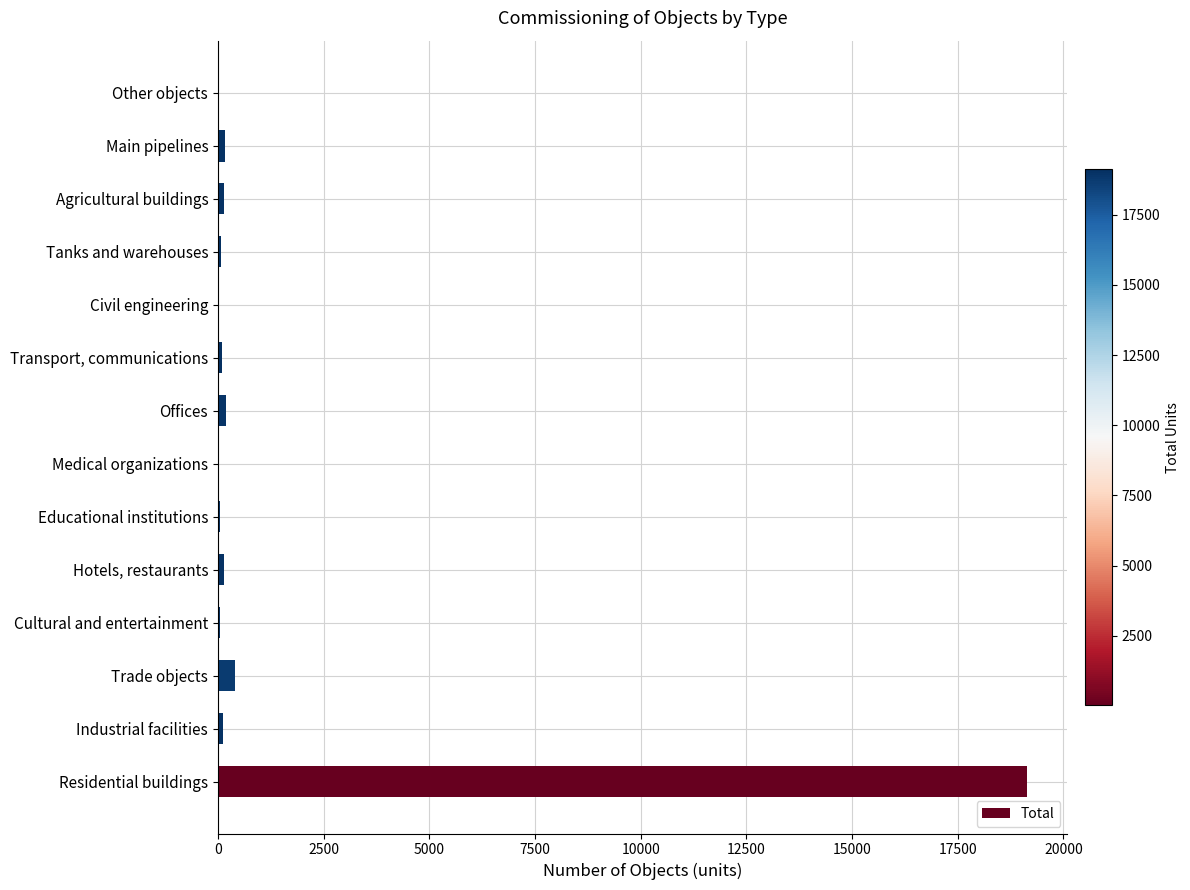

At which label is the value closest to 9576?

Trade objects